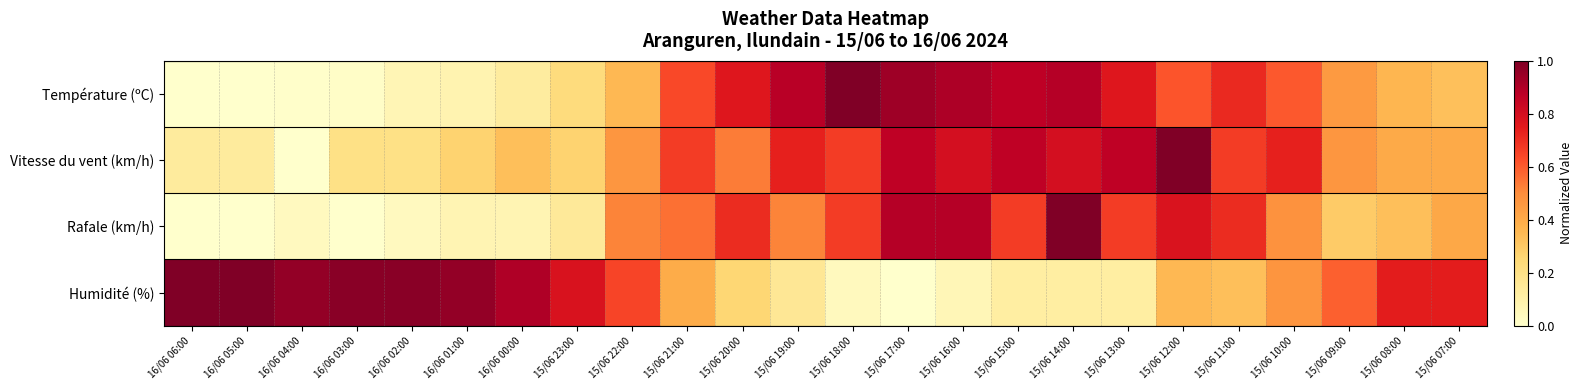

Reading left to right, list all the values displayed in this chart.

Température (ºC): 16/06 06:00=0.0	16/06 05:00=0.0	16/06 04:00=0.0	16/06 03:00=0.0	16/06 02:00=0.1	16/06 01:00=0.1	16/06 00:00=0.1	15/06 23:00=0.2	15/06 22:00=0.4	15/06 21:00=0.6	15/06 20:00=0.8	15/06 19:00=0.9	15/06 18:00=1.0	15/06 17:00=0.9	15/06 16:00=0.9	15/06 15:00=0.9	15/06 14:00=0.9	15/06 13:00=0.8	15/06 12:00=0.6	15/06 11:00=0.7	15/06 10:00=0.6	15/06 09:00=0.5	15/06 08:00=0.4	15/06 07:00=0.3
Vitesse du vent (km/h): 16/06 06:00=0.1	16/06 05:00=0.1	16/06 04:00=0.0	16/06 03:00=0.2	16/06 02:00=0.2	16/06 01:00=0.3	16/06 00:00=0.3	15/06 23:00=0.3	15/06 22:00=0.5	15/06 21:00=0.7	15/06 20:00=0.5	15/06 19:00=0.7	15/06 18:00=0.7	15/06 17:00=0.9	15/06 16:00=0.8	15/06 15:00=0.9	15/06 14:00=0.8	15/06 13:00=0.9	15/06 12:00=1.0	15/06 11:00=0.7	15/06 10:00=0.7	15/06 09:00=0.5	15/06 08:00=0.4	15/06 07:00=0.4
Rafale (km/h): 16/06 06:00=0.0	16/06 05:00=0.0	16/06 04:00=0.0	16/06 03:00=0.0	16/06 02:00=0.0	16/06 01:00=0.1	16/06 00:00=0.1	15/06 23:00=0.1	15/06 22:00=0.5	15/06 21:00=0.6	15/06 20:00=0.7	15/06 19:00=0.5	15/06 18:00=0.7	15/06 17:00=0.9	15/06 16:00=0.9	15/06 15:00=0.7	15/06 14:00=1.0	15/06 13:00=0.7	15/06 12:00=0.8	15/06 11:00=0.7	15/06 10:00=0.5	15/06 09:00=0.3	15/06 08:00=0.3	15/06 07:00=0.4
Humidité (%): 16/06 06:00=1.0	16/06 05:00=1.0	16/06 04:00=1.0	16/06 03:00=1.0	16/06 02:00=1.0	16/06 01:00=1.0	16/06 00:00=0.9	15/06 23:00=0.8	15/06 22:00=0.6	15/06 21:00=0.4	15/06 20:00=0.3	15/06 19:00=0.2	15/06 18:00=0.0	15/06 17:00=0.0	15/06 16:00=0.1	15/06 15:00=0.1	15/06 14:00=0.1	15/06 13:00=0.1	15/06 12:00=0.4	15/06 11:00=0.3	15/06 10:00=0.5	15/06 09:00=0.6	15/06 08:00=0.7	15/06 07:00=0.7